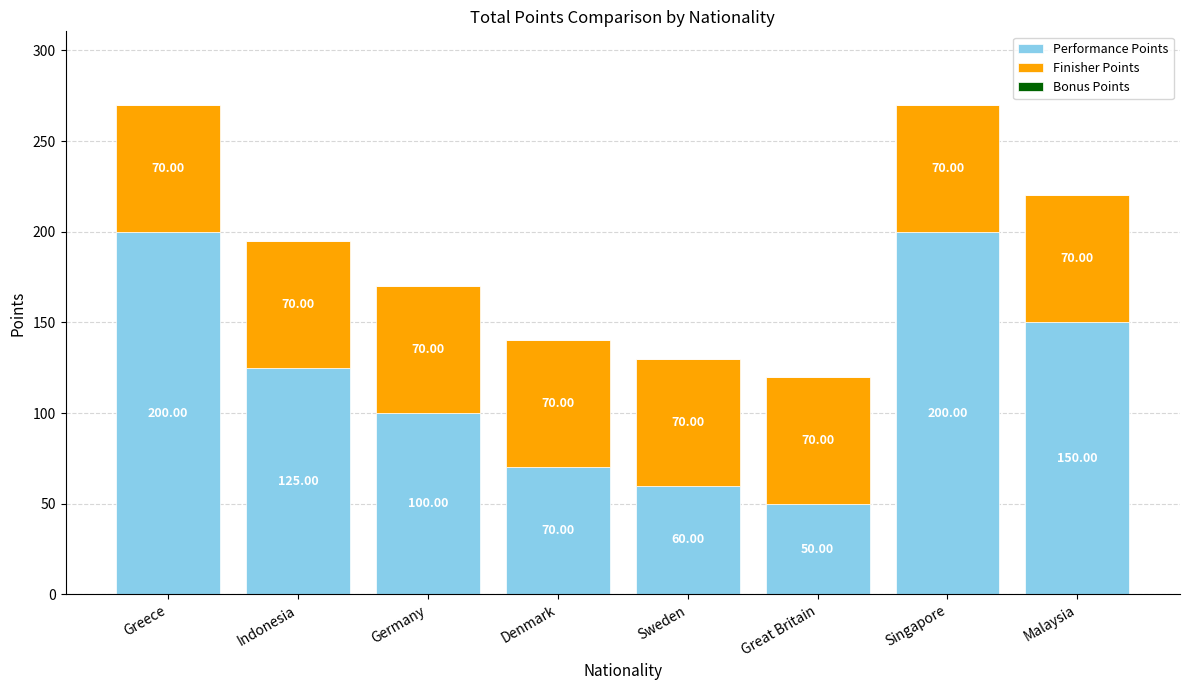

At which label is Performance Points closest to 125?

Indonesia